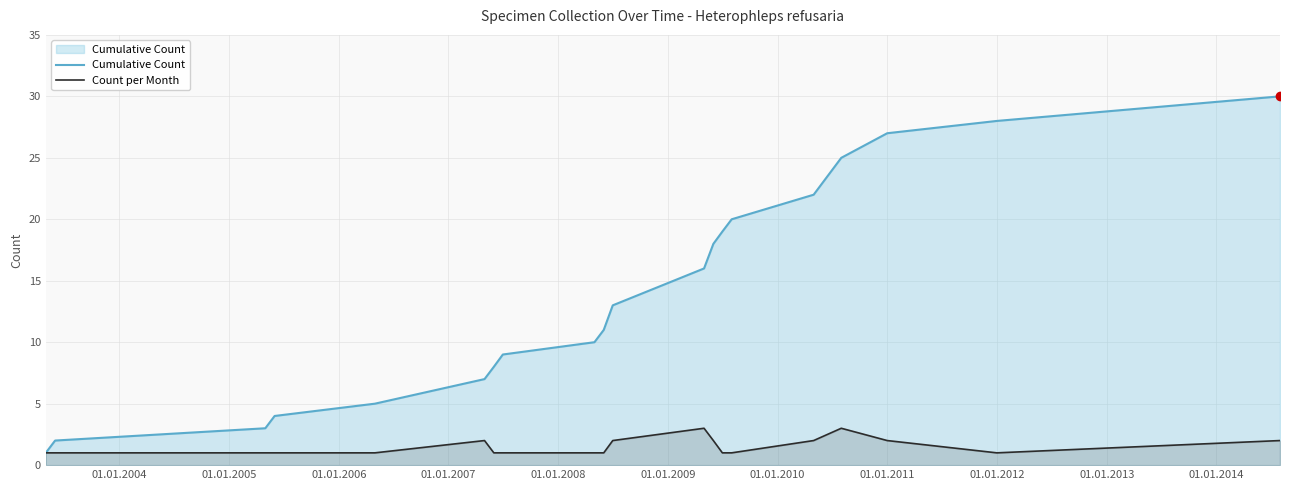

What are all the series names shown in the legend?

Cumulative Count, Count per Month